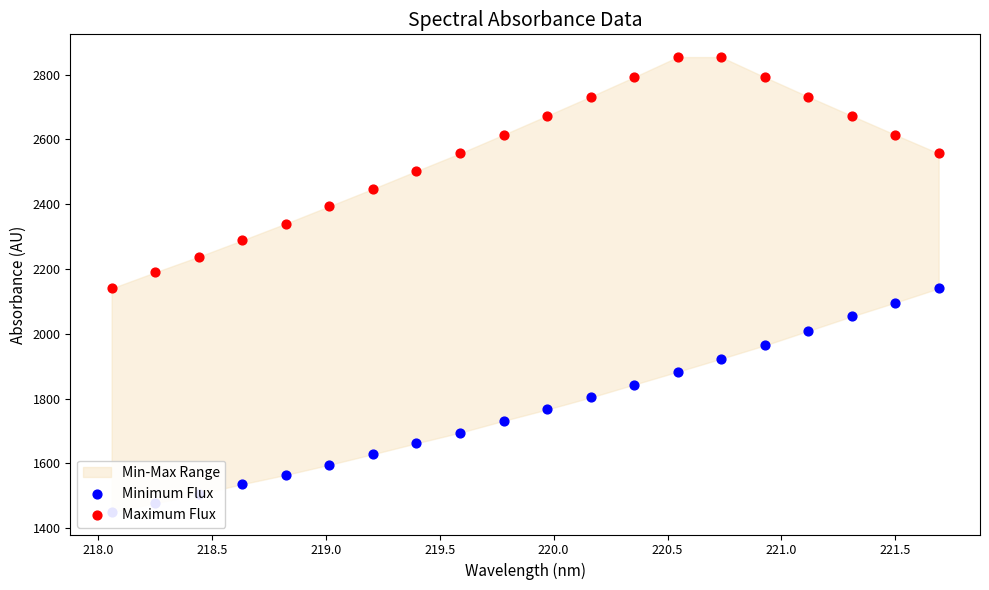

Which series has the largest total across all categories?

Maximum Flux